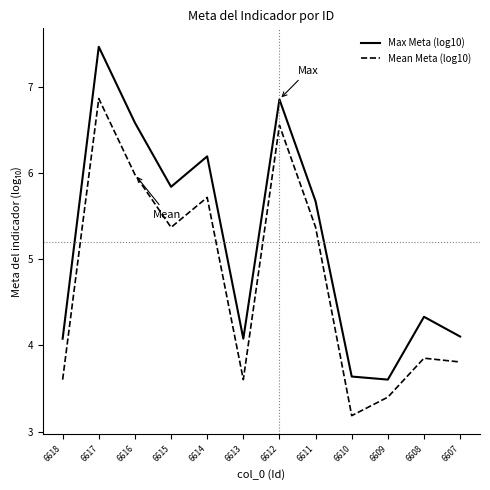

Is this an area chart (filled region under the line)?

No